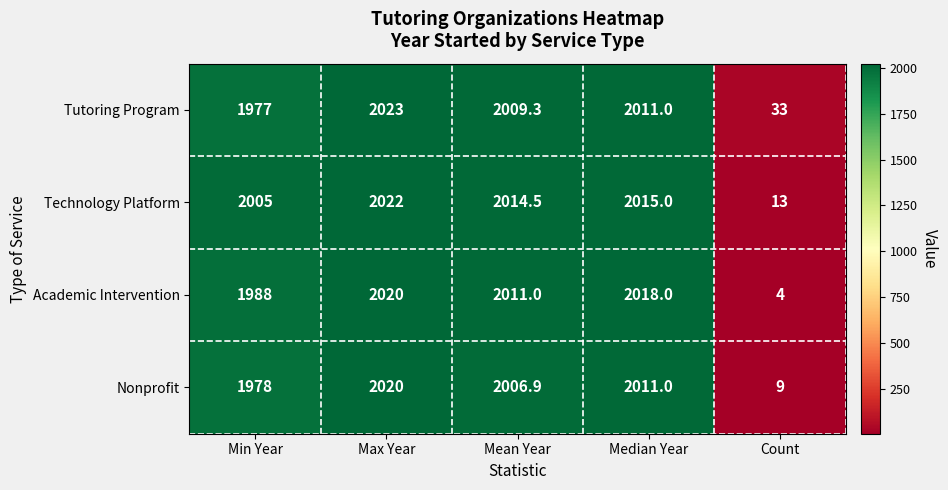

What is the difference between the highest and lowest values at Max Year?

3.0